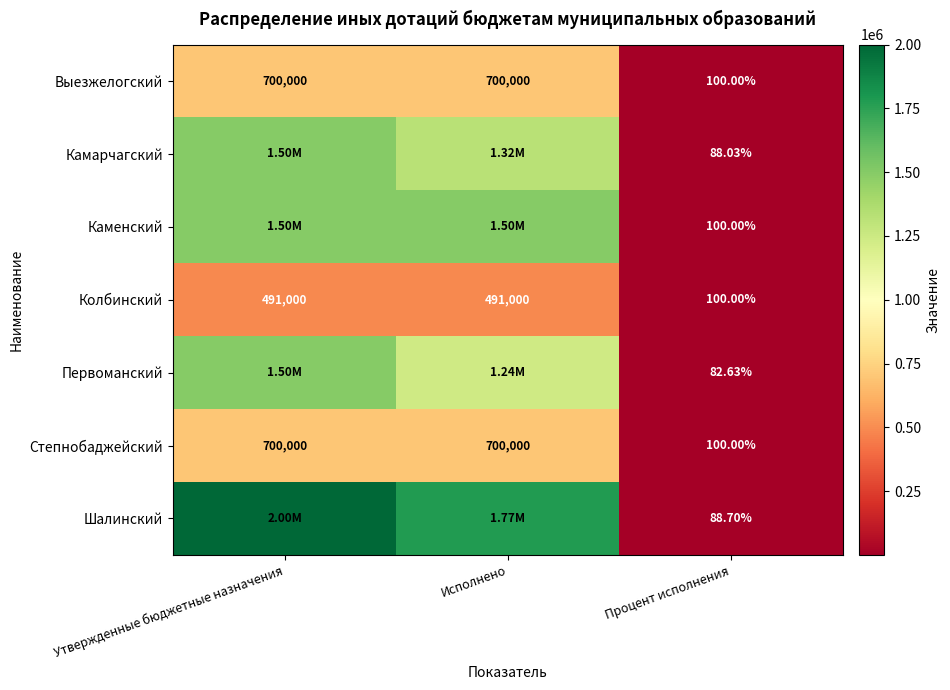

Which category has the lowest value in the Степнобаджейский series?

Процент исполнения